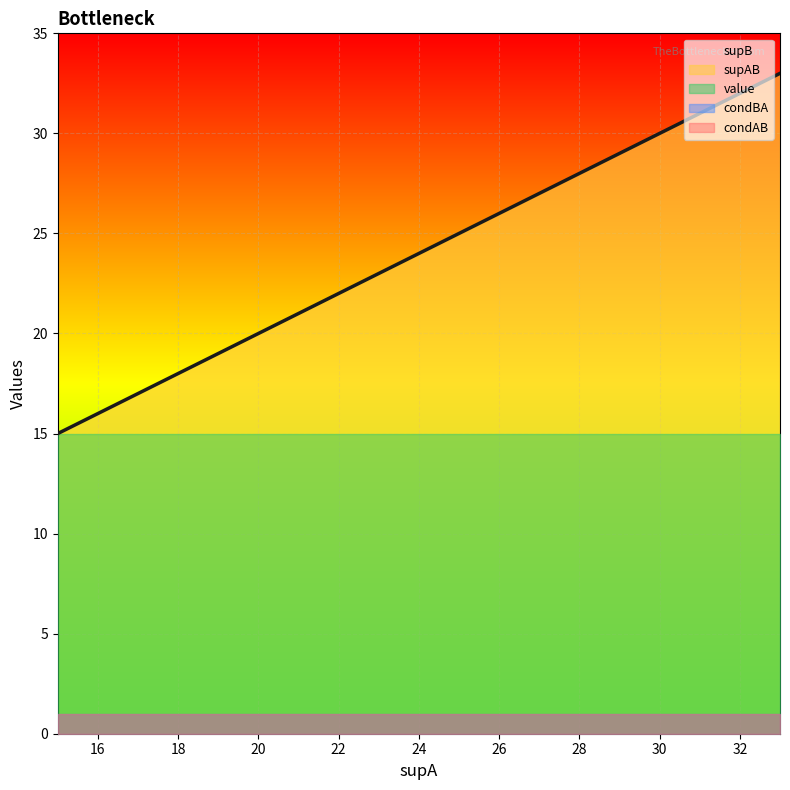

What is the average value of the supB series?

21.2